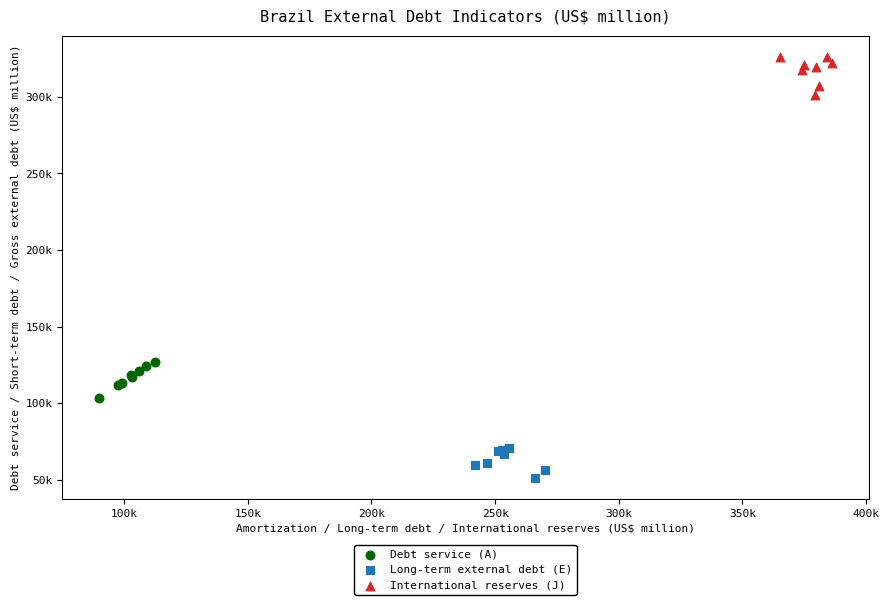

What are all the series names shown in the legend?

Debt service (A), Long-term external debt (E), International reserves (J)